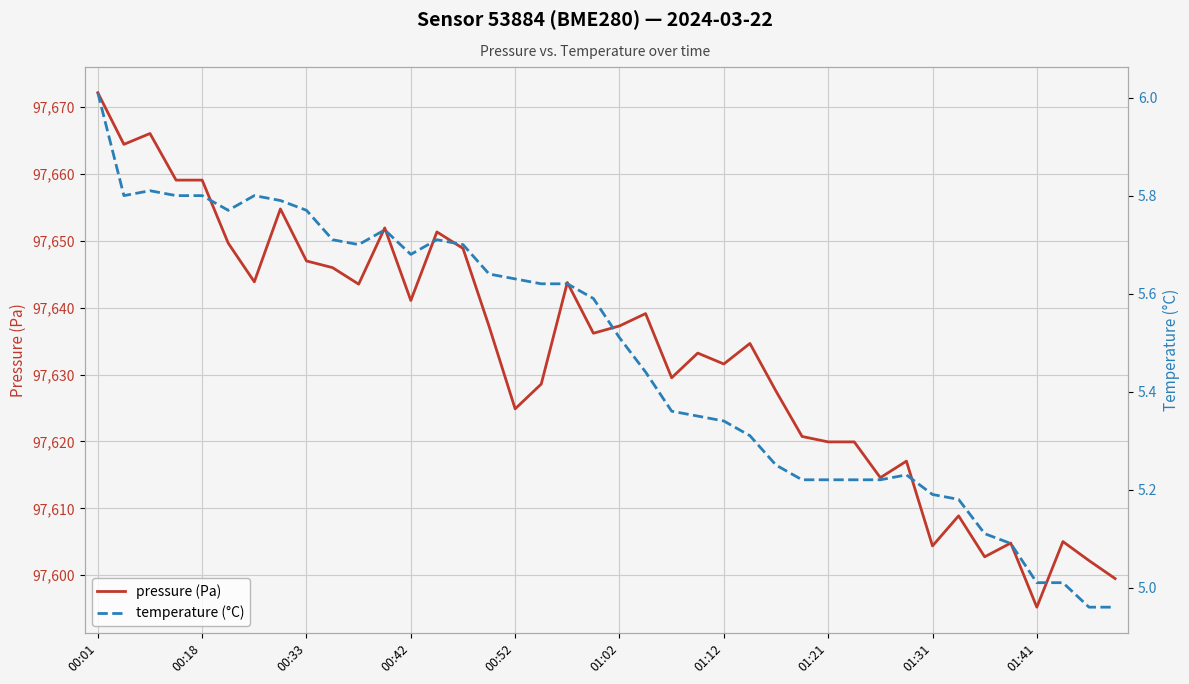

What value does the temperature (°C) series have at 21?

5.4